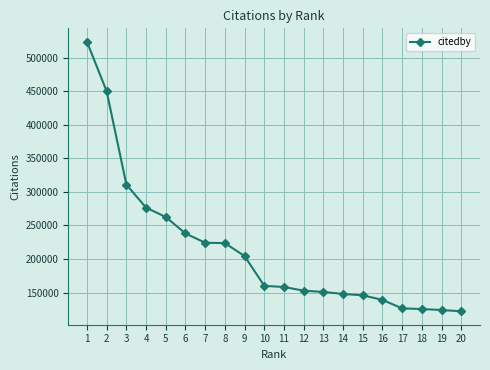

The chart shows a value of 145845 at 15. True or false?

True